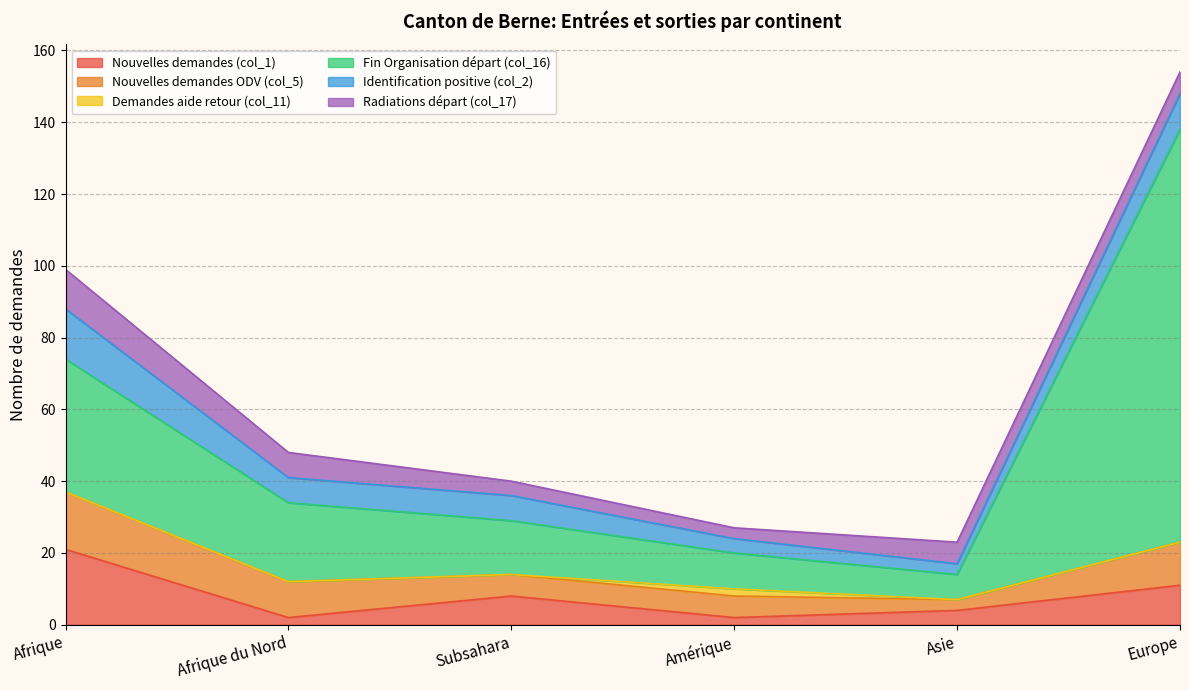

Where does the Nouvelles demandes ODV (col_5) series first go above 10?

Afrique